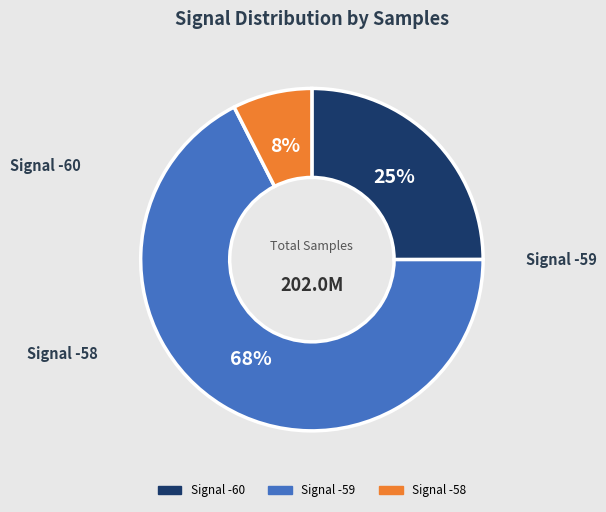

Does any single category account for the majority?

Yes